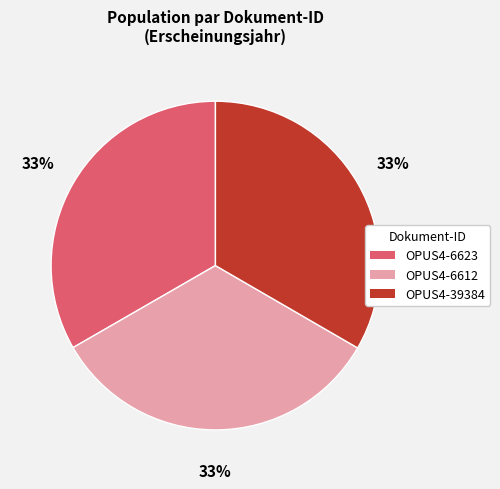

To the nearest percent, what is the average slice percentage?

33%